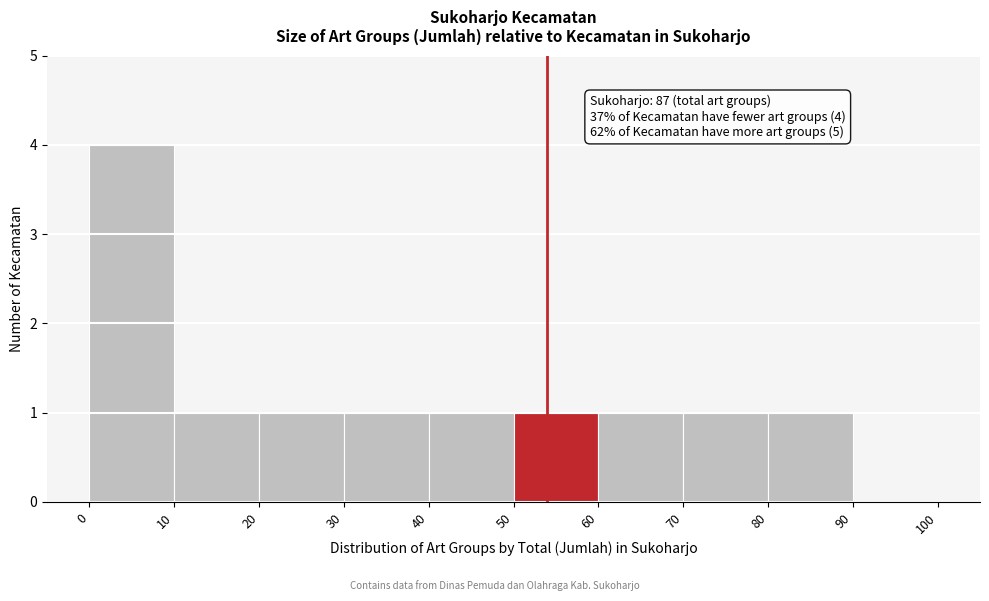

Over which range of the x-axis is the bar tallest?

0 to 10